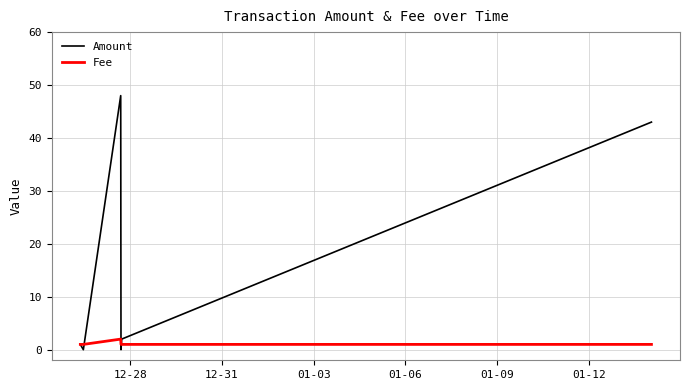

Which series has the largest range (max minus min)?

Amount